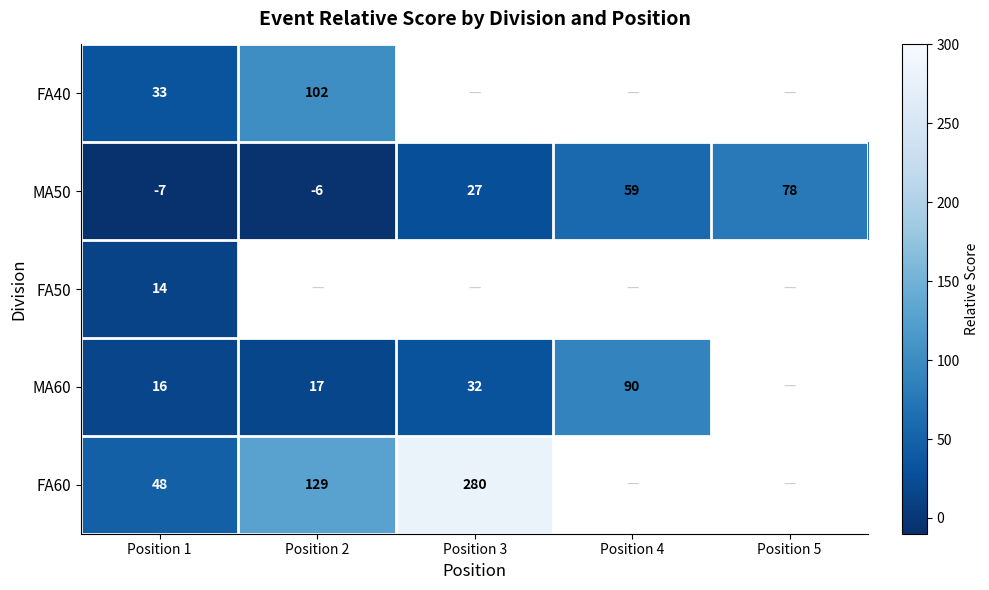

What is the spread (max minus min) of values at Position 1?

55